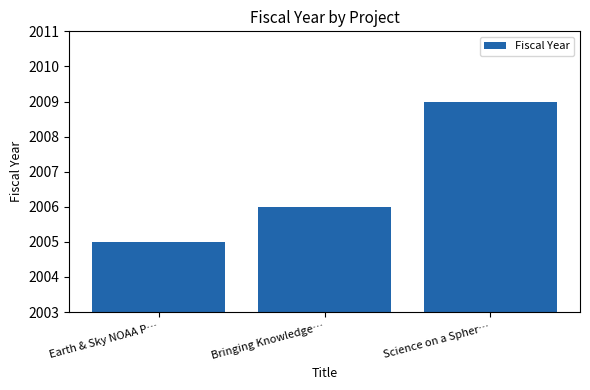

What is the difference between the values at Earth & Sky NOAA P… and Science on a Spher…?

4